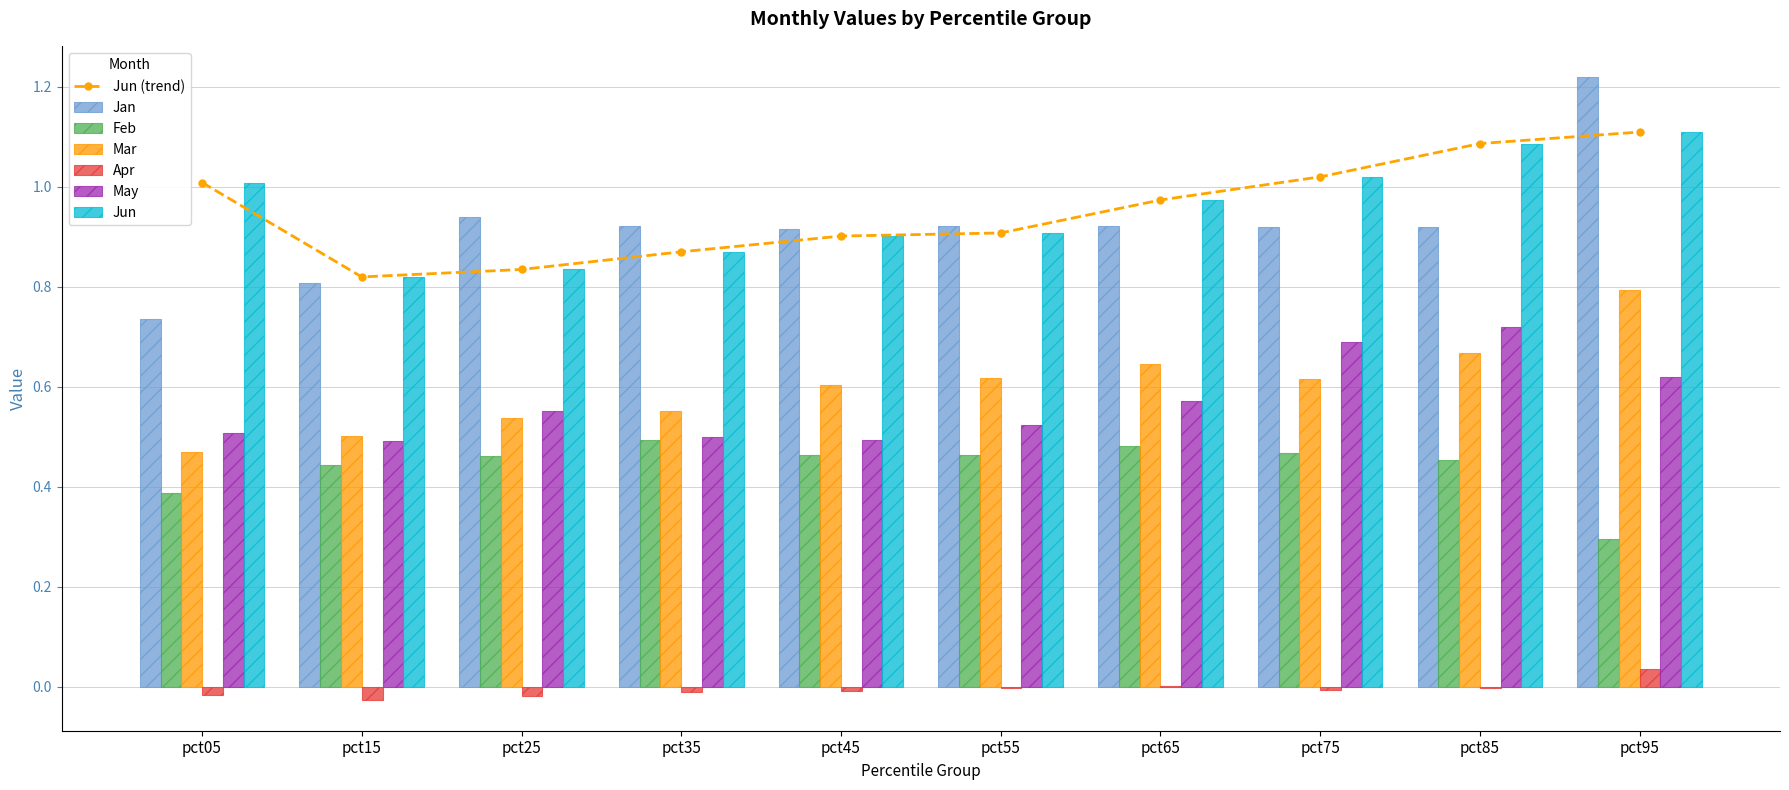

The Jun series shows 0.9 at pct35. True or false?

True